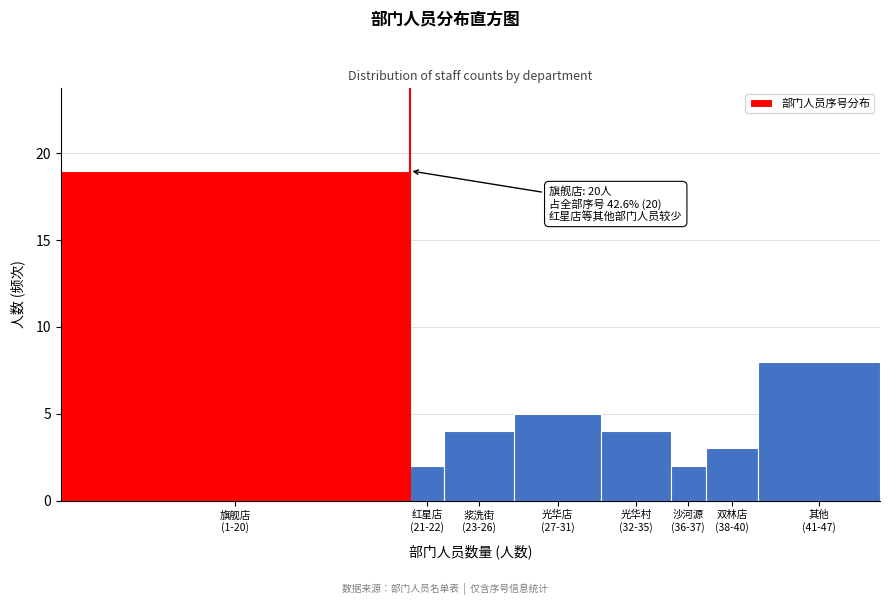

Reading left to right, transcribe all the data shown in this chart.

19	2	4	5	4	2	3	8